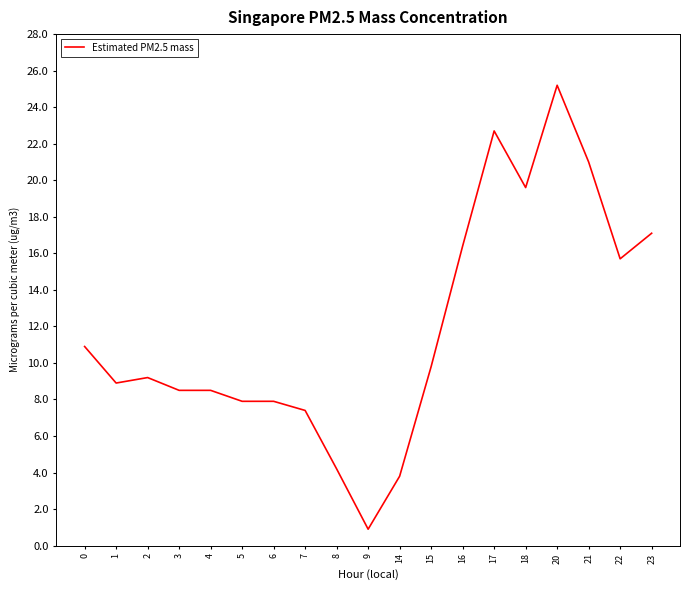

What is the change in value from 7 to 23?

+9.7